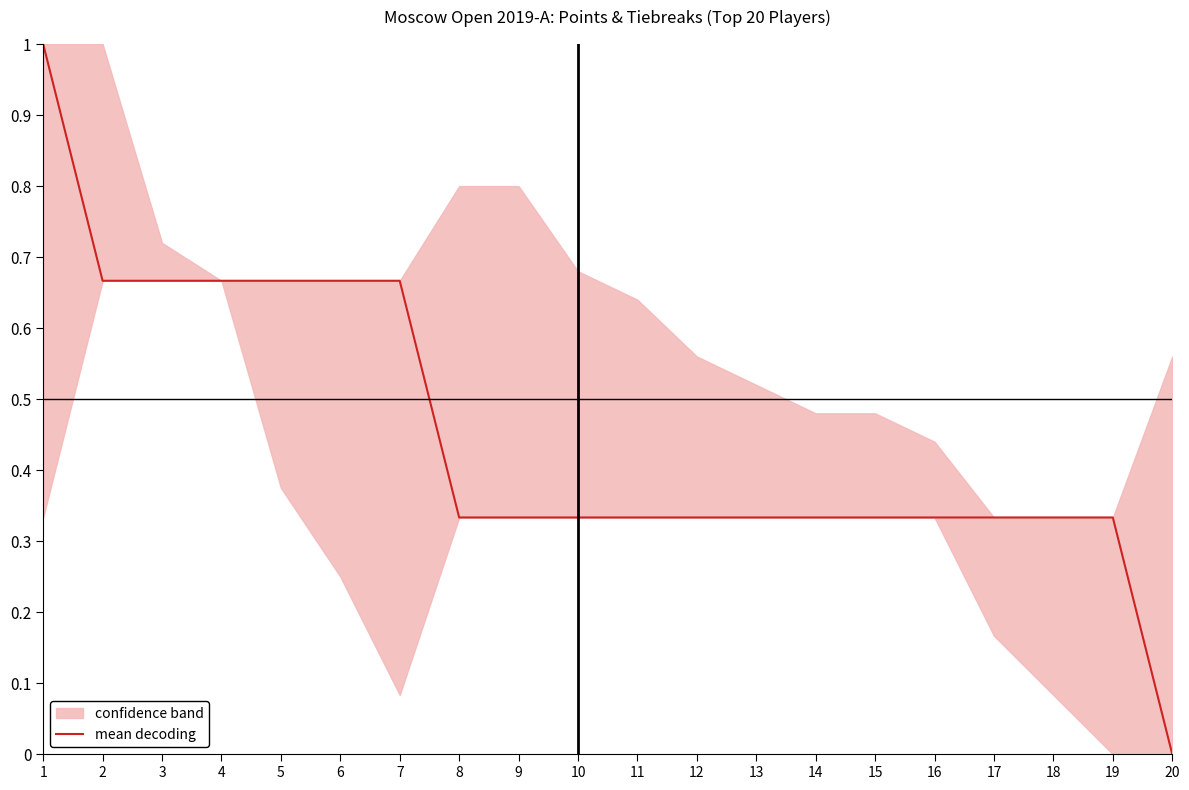

True or false: the data shows 0.0 at 20.

True